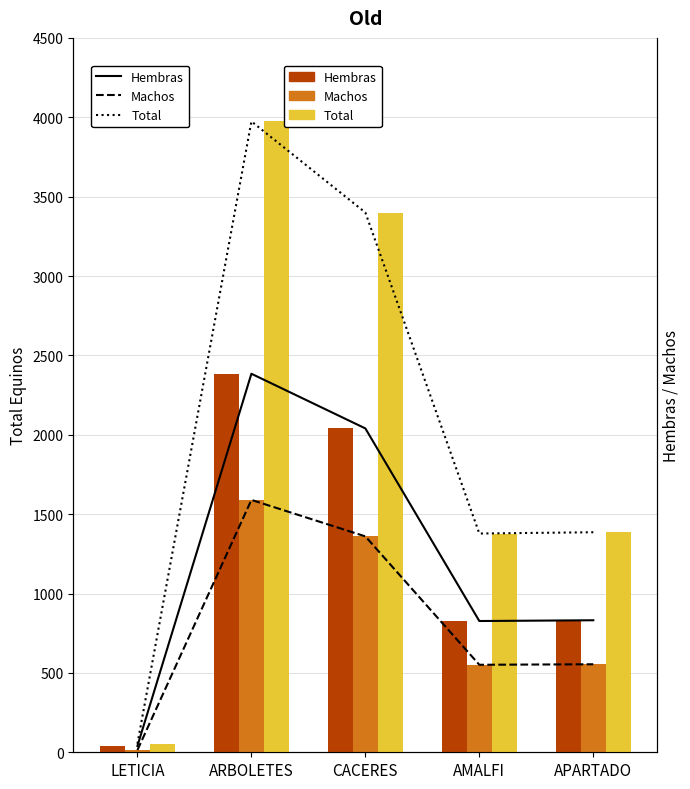

What is the difference between the Machos values at APARTADO and LETICIA?

540.4